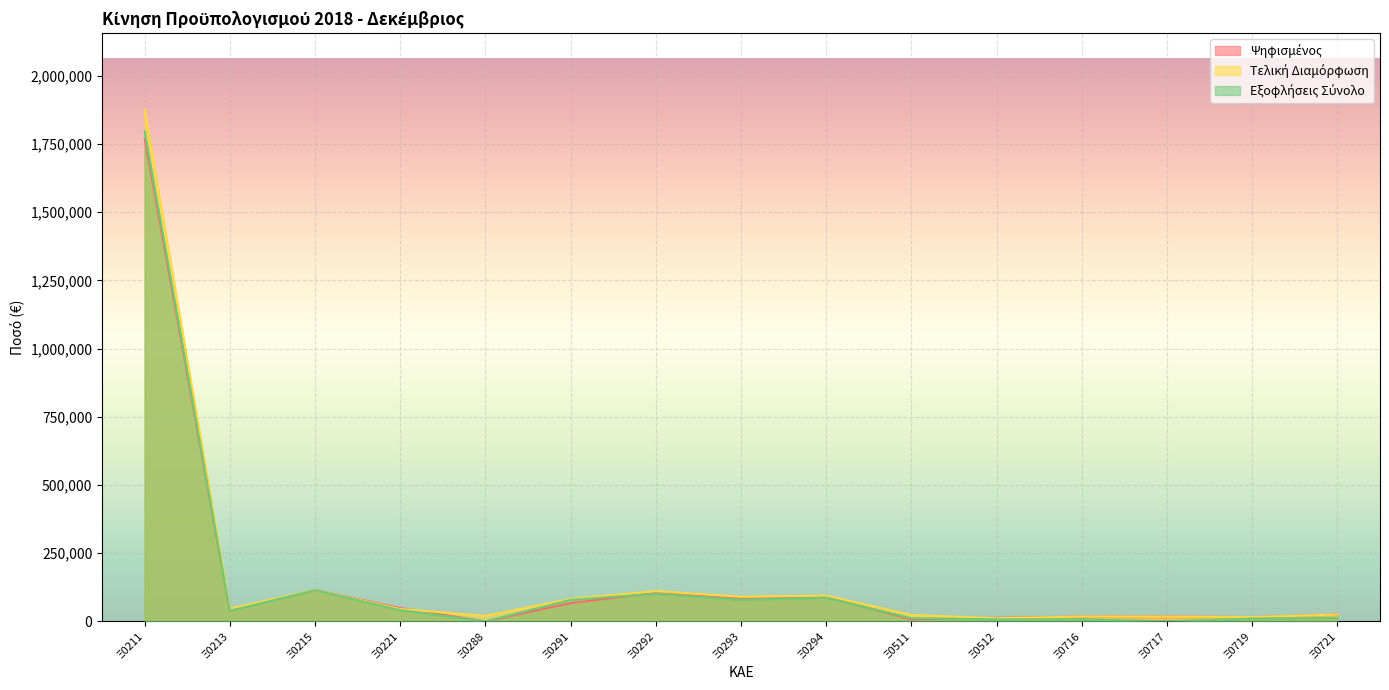

How many values in Ψηφισμένος are above zero?

14